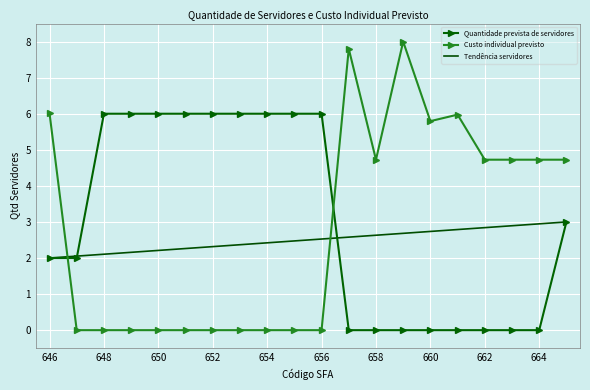

What is the sum of all Tendência servidores values?

50.0